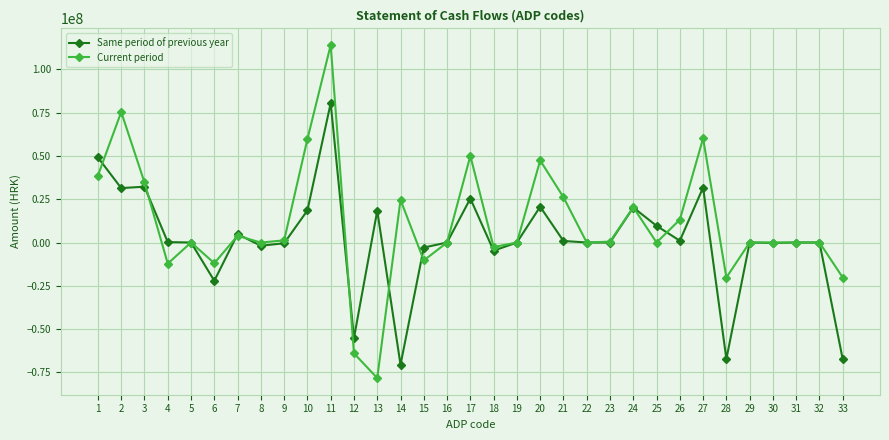

Is this an area chart (filled region under the line)?

No